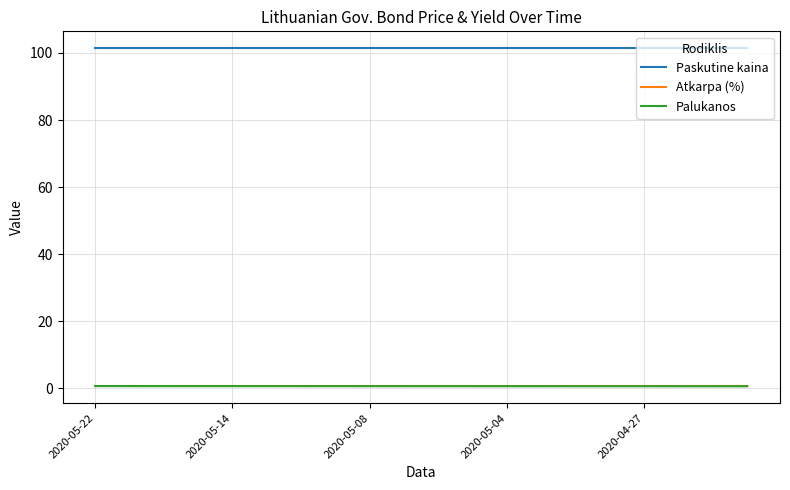

What is the maximum value shown in the chart?

101.4